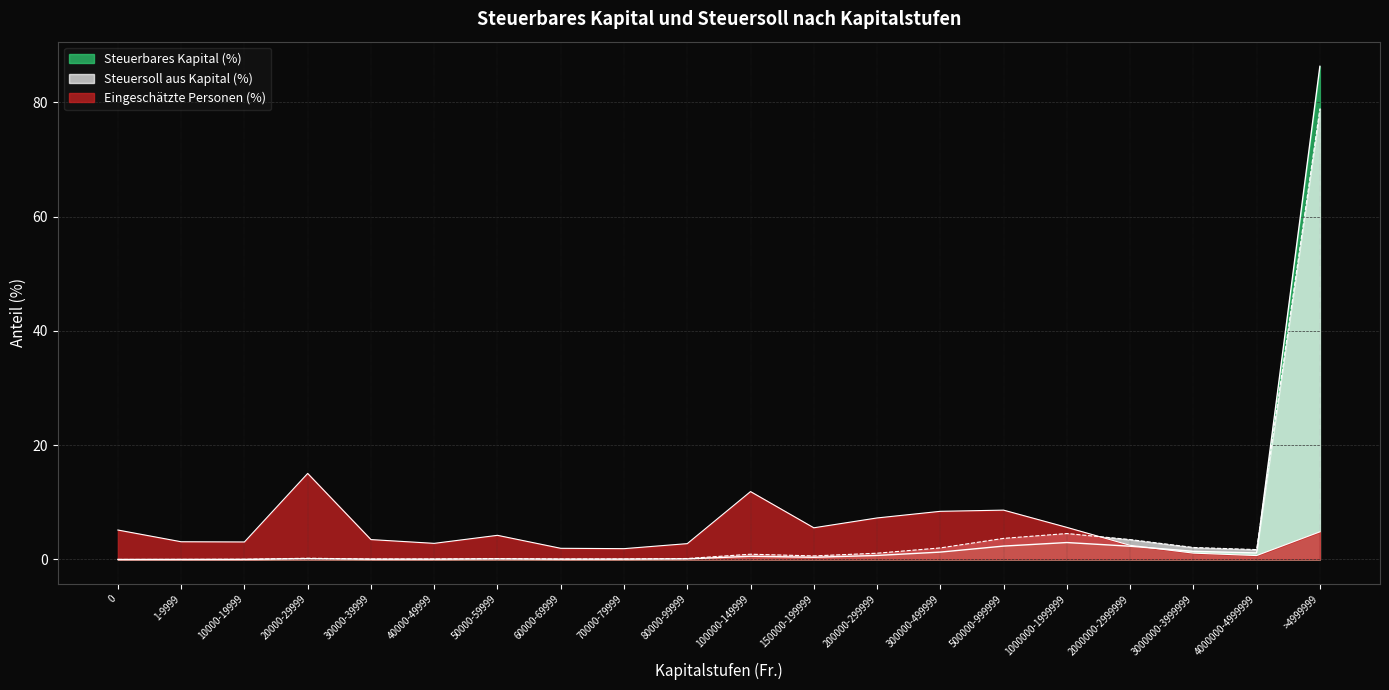

Which series changed the most between 60000-69999 and 2000000-2999999?

Steuersoll aus Kapital (%)